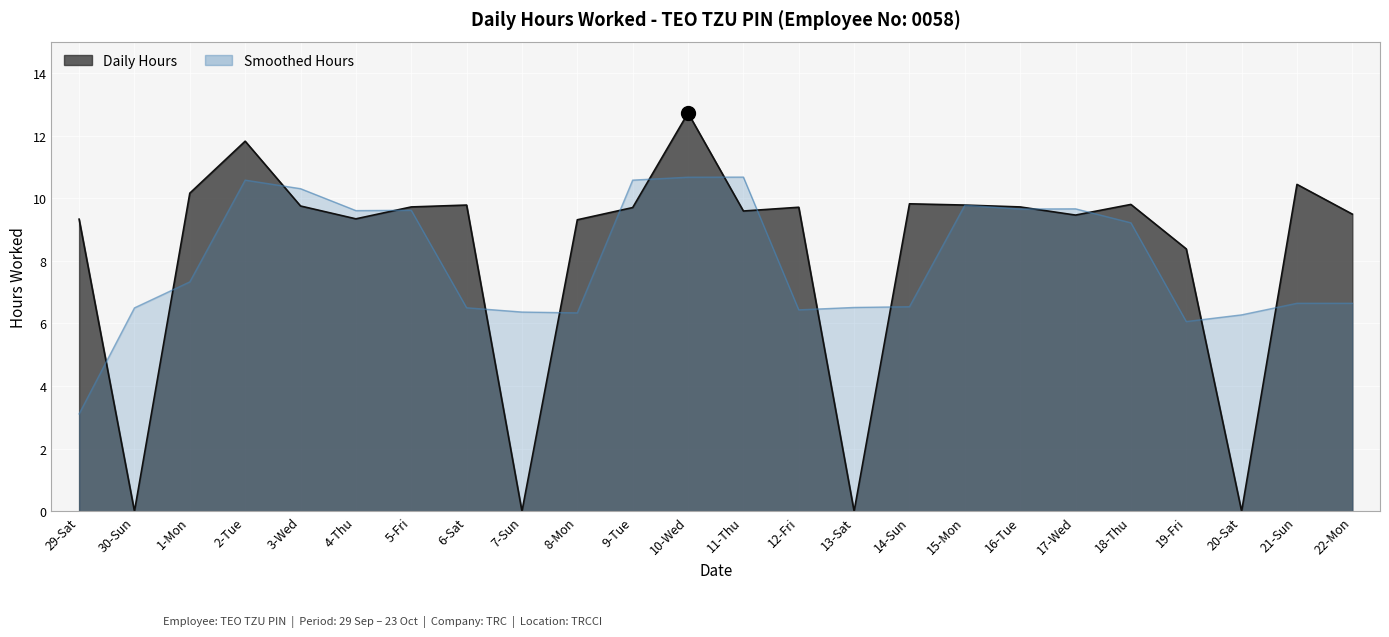

What is the label of the 16th point from the right?

7-Sun